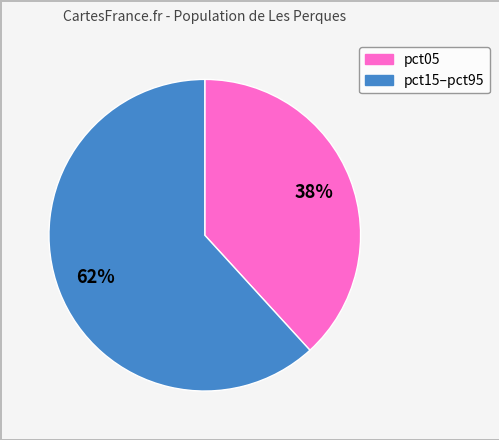

To the nearest percent, what is the average slice percentage?

50%